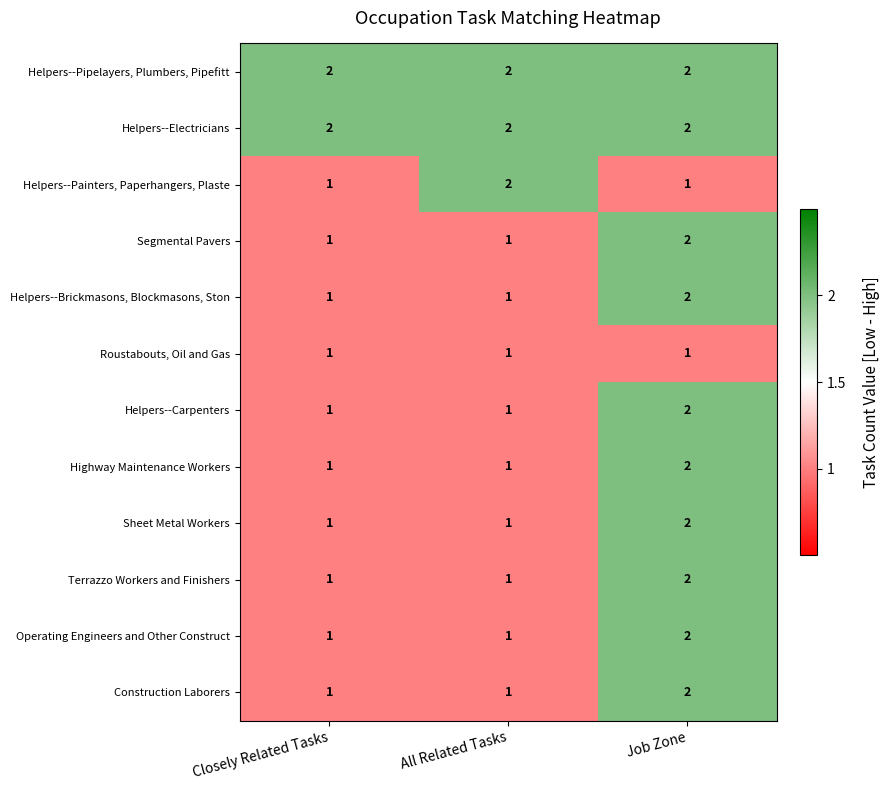

What is the sum of all Helpers--Electricians values?

6